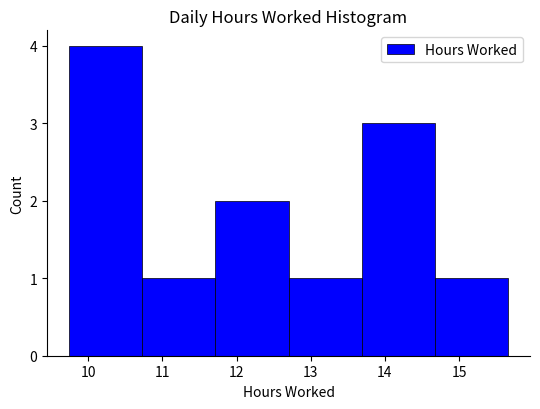

What is the height of the bar covering 13.7 to 14.7 on the x-axis? Neither the bar edges nor the heights are printed on the chart, so give them approximately, as read against the axes.

3